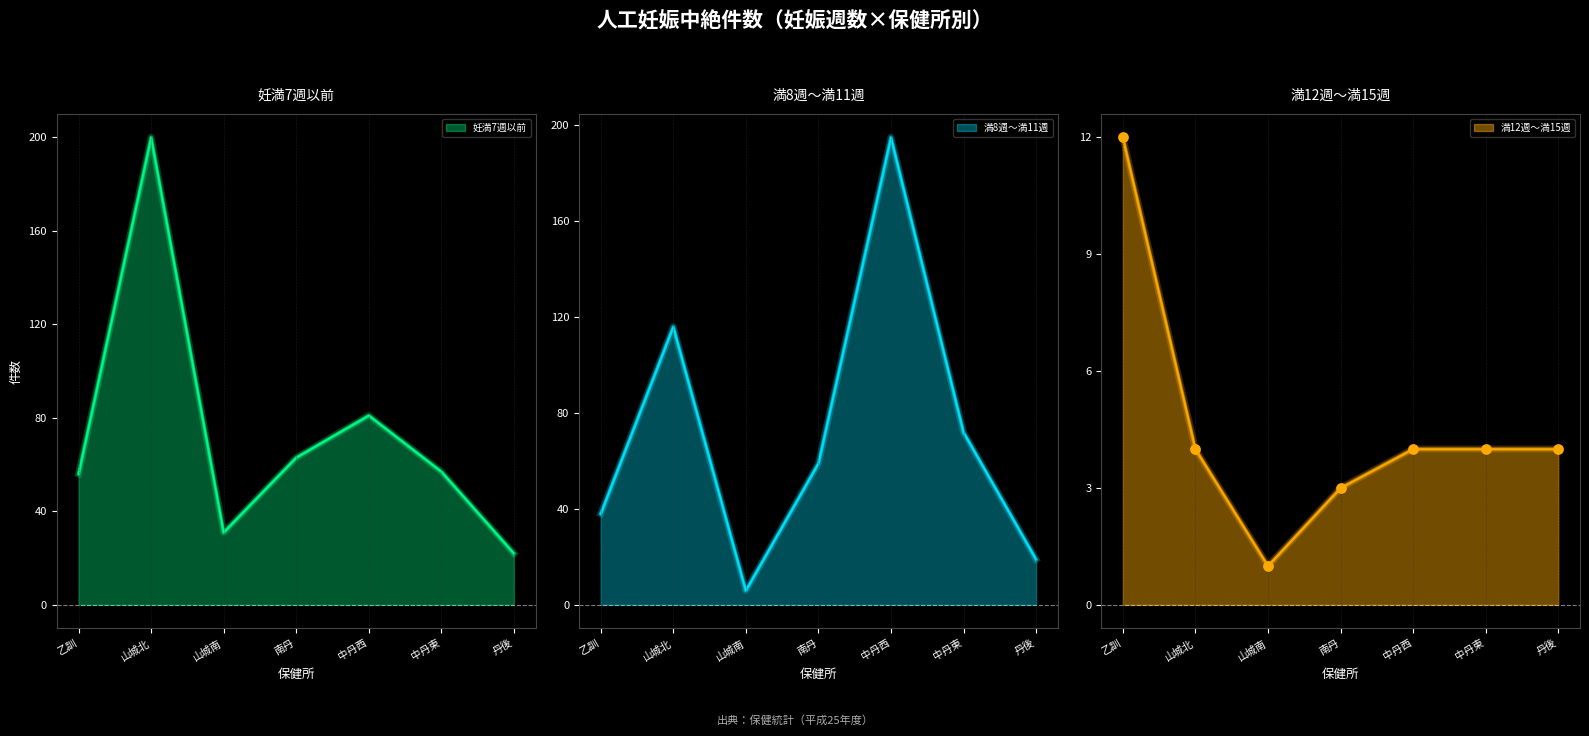

Which series has the largest total across all categories?

妊満7週以前